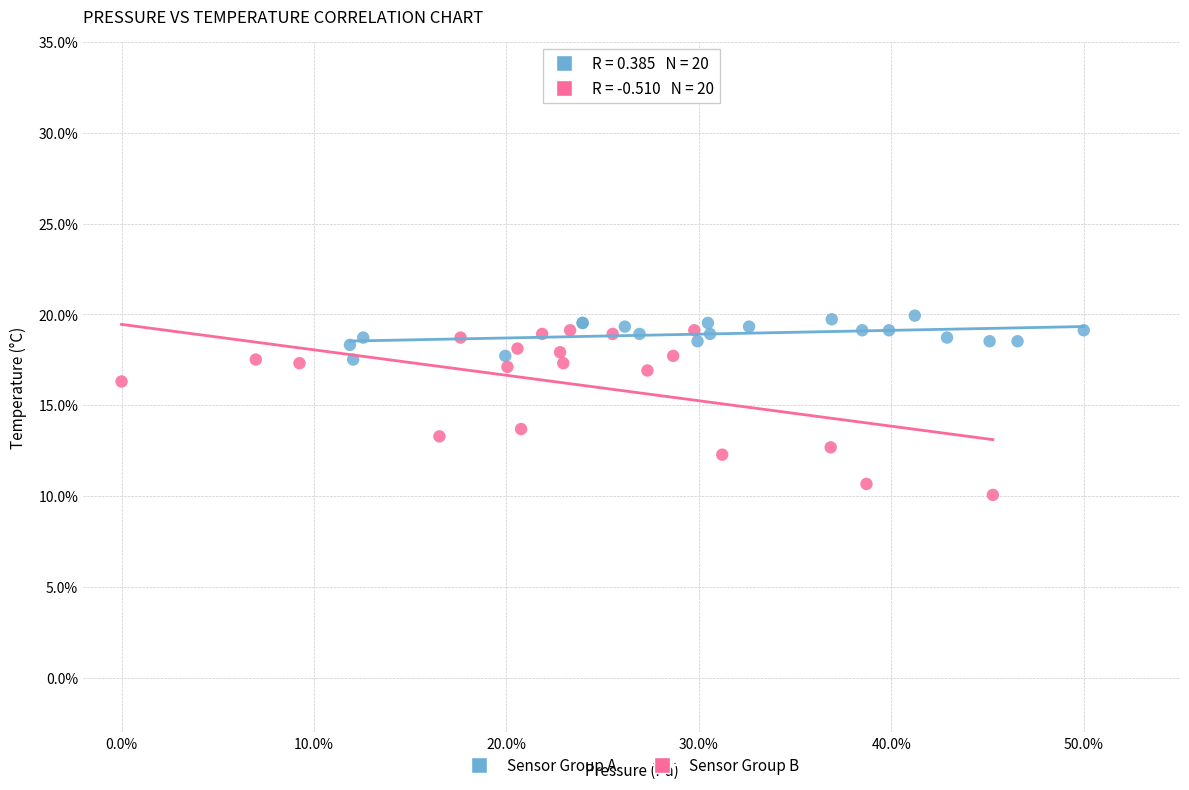

Which series reaches the maximum Y coordinate?

Sensor Group A